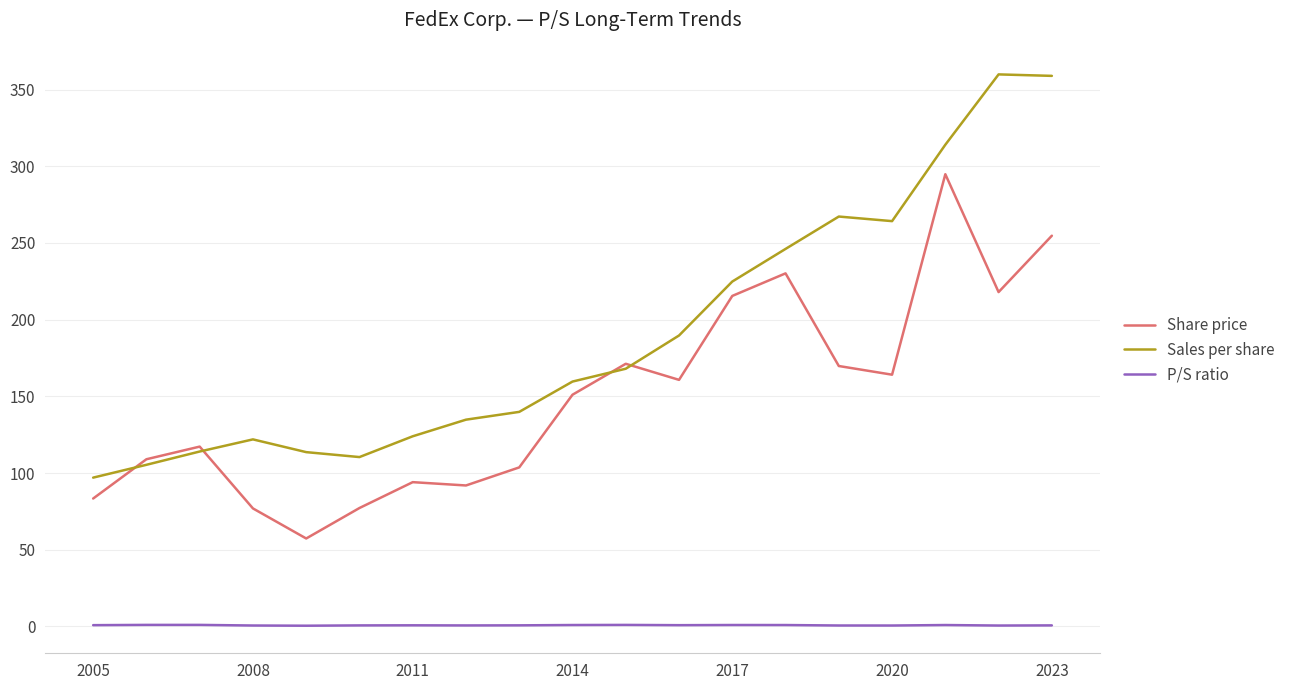

Which series has the largest range (max minus min)?

Sales per share